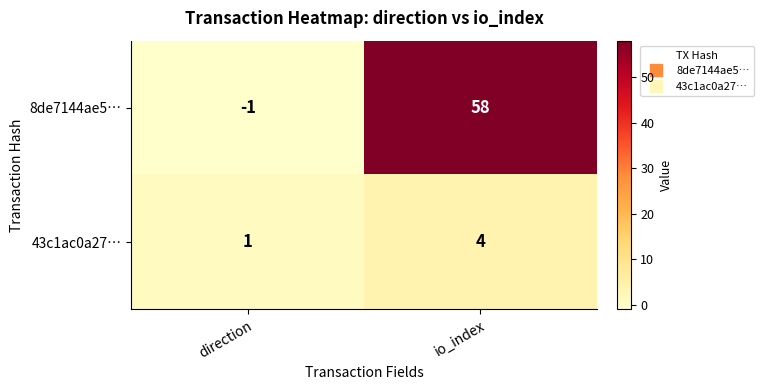

What is the greatest value displayed?

58